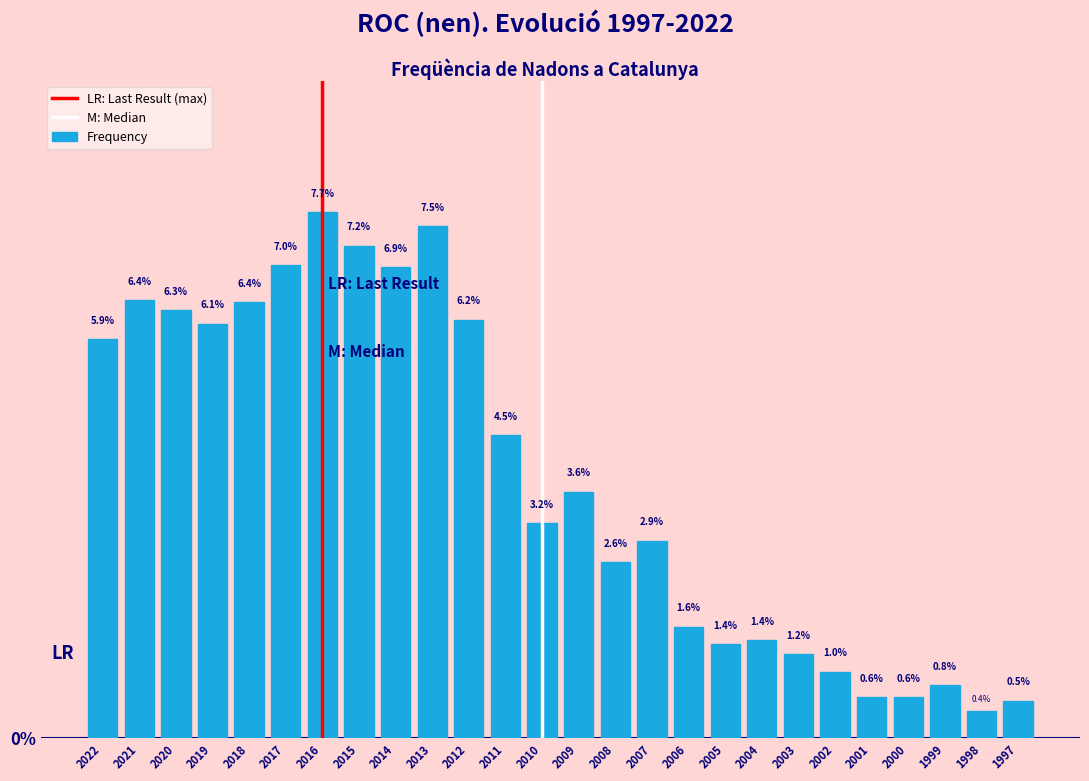

Reading left to right, what are all the values shown in this chart?

5.9	6.4	6.3	6.1	6.4	7.0	7.7	7.2	6.9	7.5	6.2	4.5	3.2	3.6	2.6	2.9	1.6	1.4	1.4	1.2	1.0	0.6	0.6	0.8	0.4	0.5